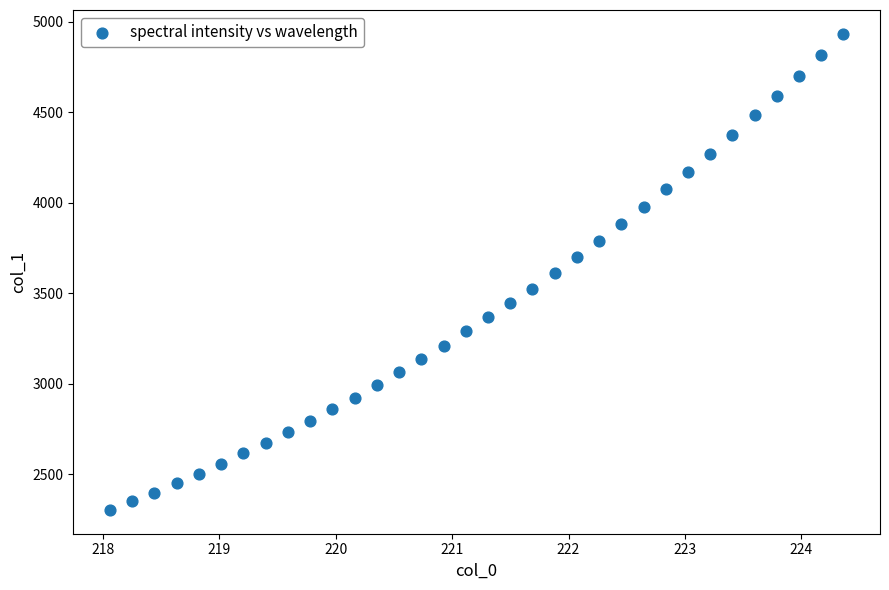

What is the range of X values (max minus min)?

6.3